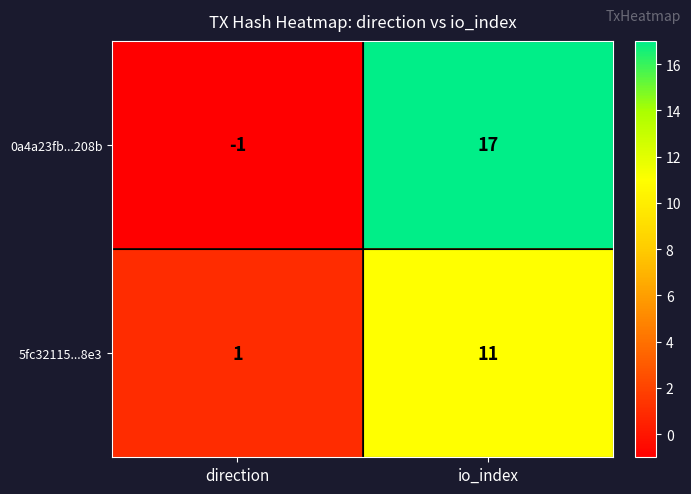

What is the approximate value of 0a4a23fb...208b at io_index?

17